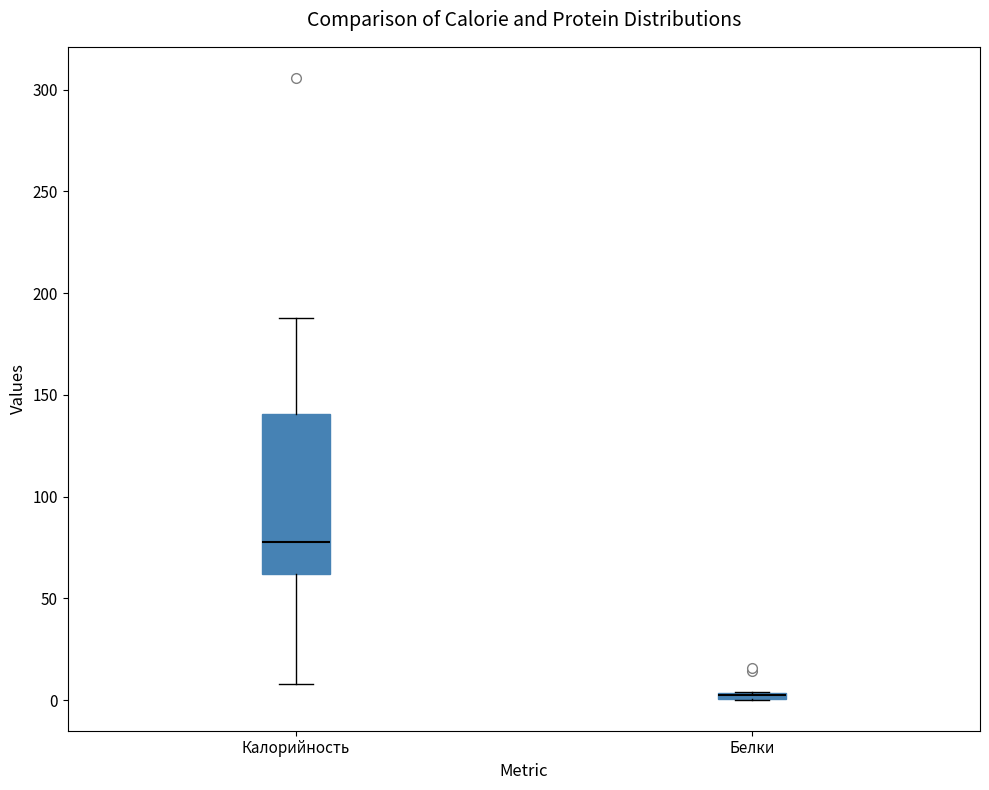

Comparing the boxes themselves (not the whiskers), which one is the tallest?

Калорийность